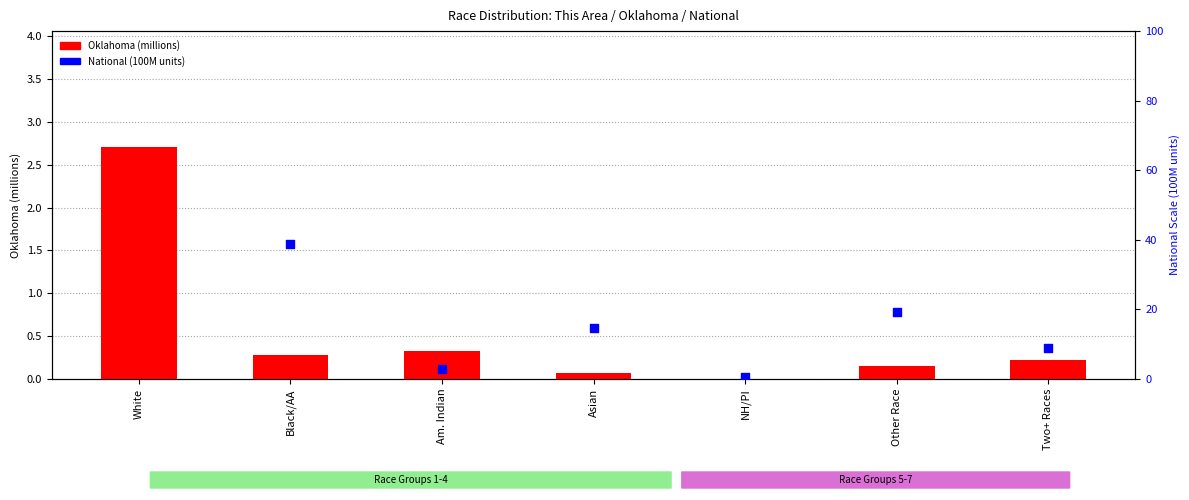

What are all the series names shown in the legend?

Oklahoma (millions), National (100M units)